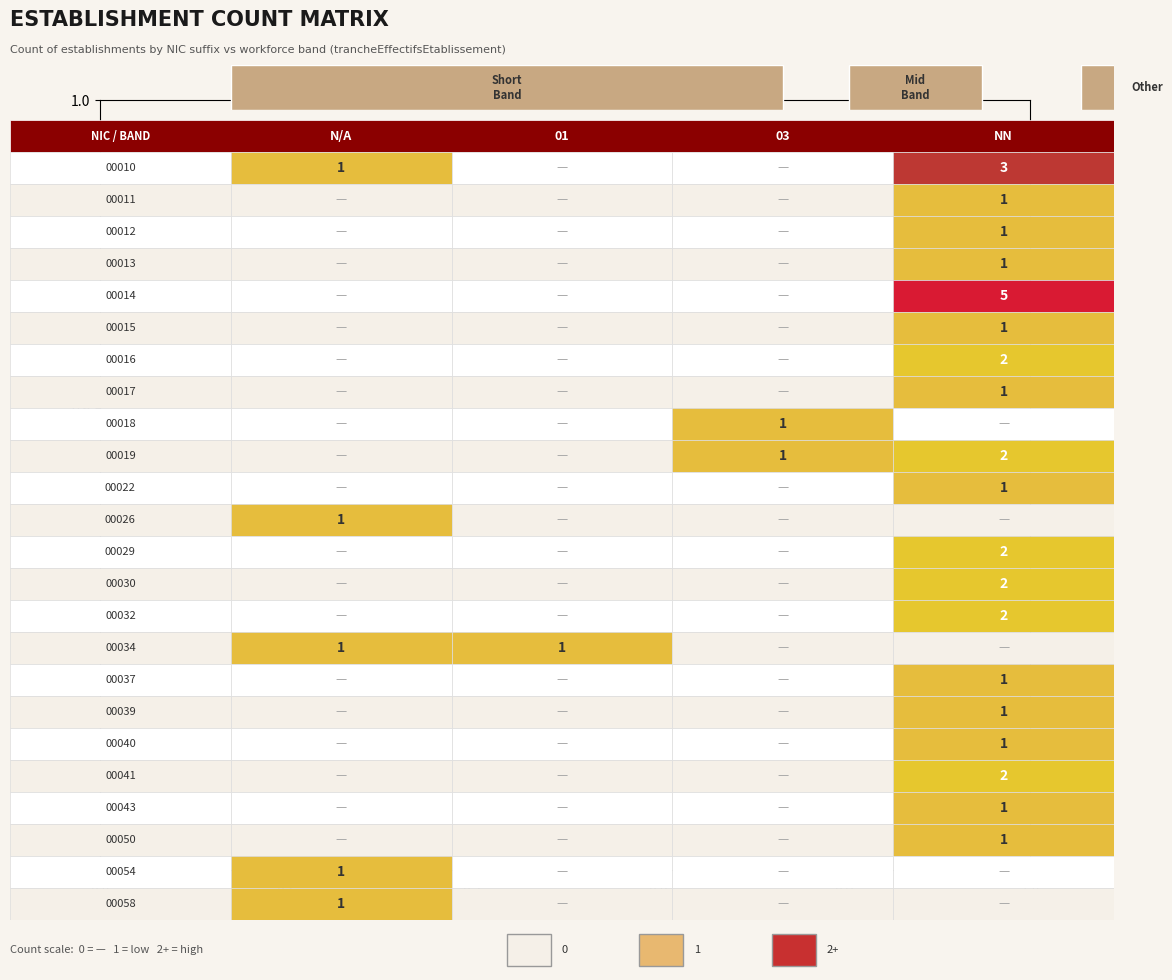

At which label does 00054 reach its minimum?

NN